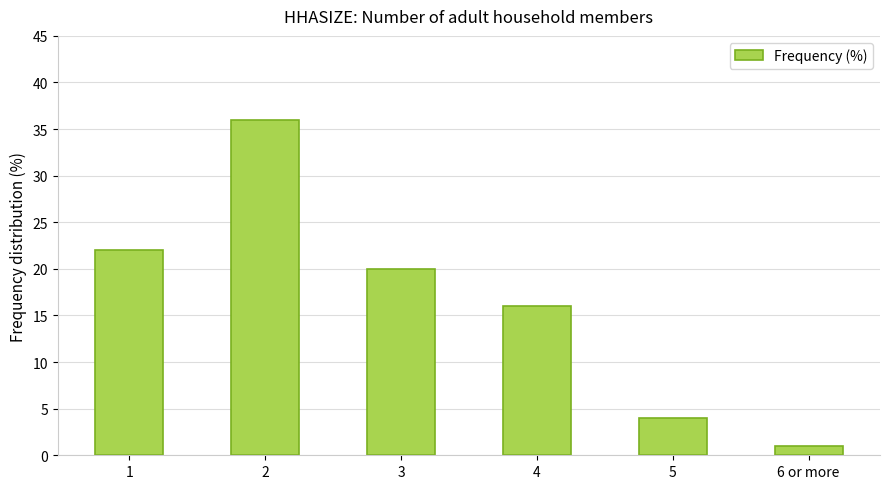

Which has a higher value, 4 or 6 or more?

4